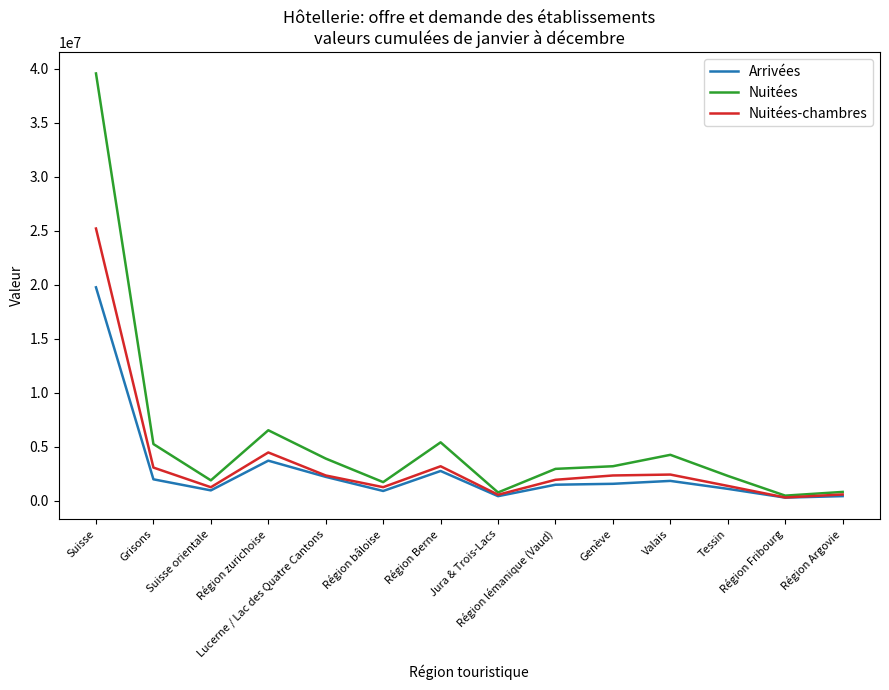

Rank the series by their maximum value, from lowest to highest.

Arrivées, Nuitées-chambres, Nuitées